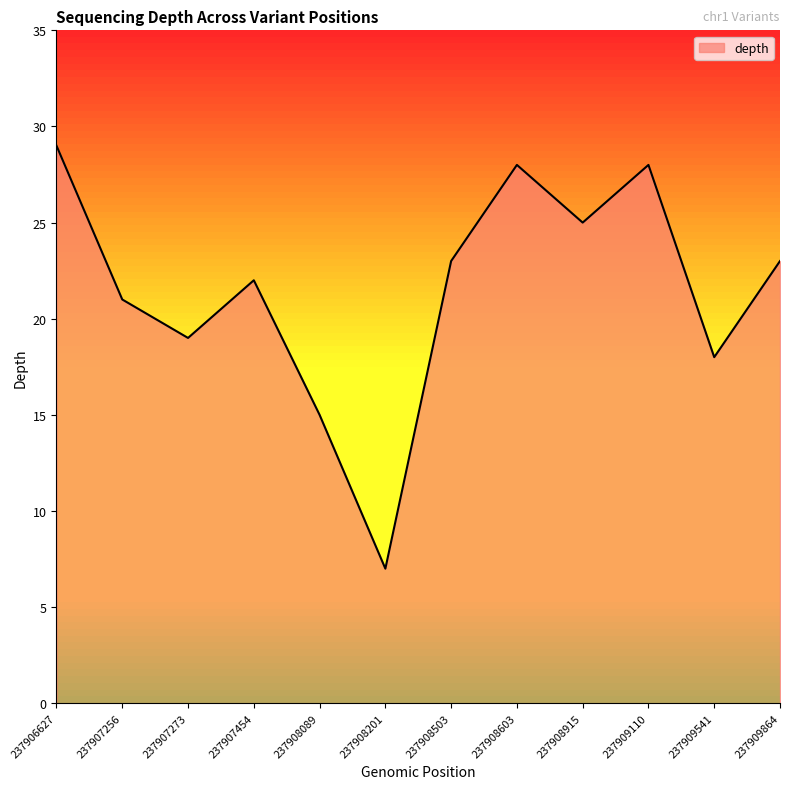

The chart shows a value of 21 at 237907256. True or false?

True